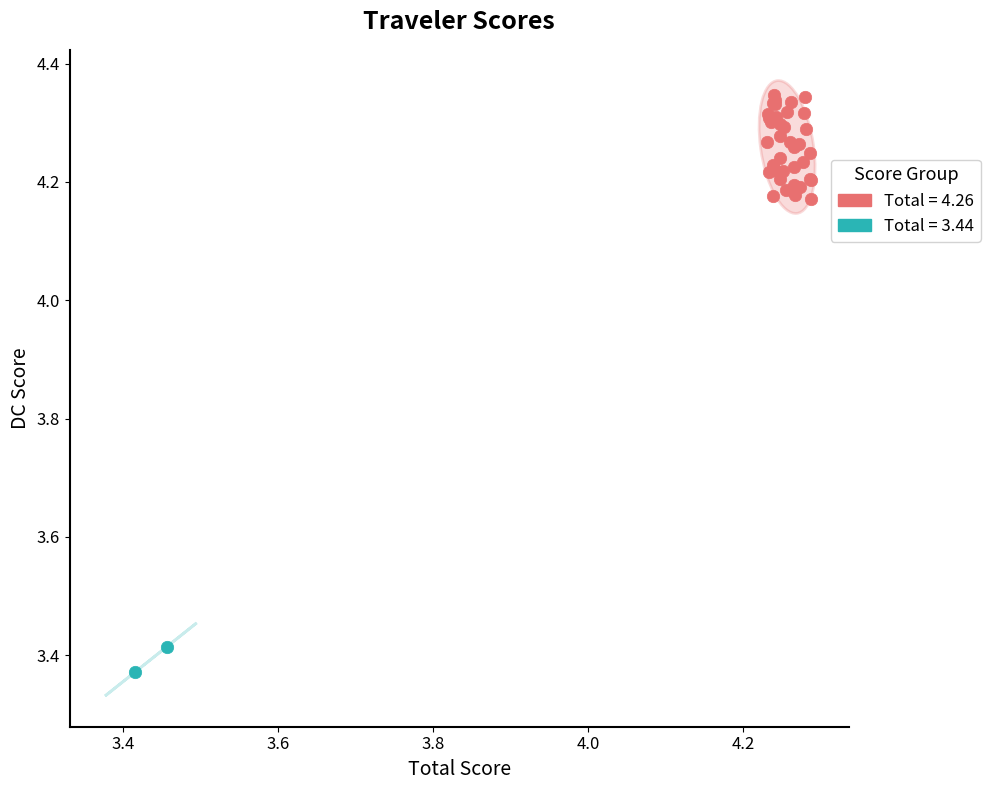

What are all the series names shown in the legend?

Total = 4.26, Total = 3.44